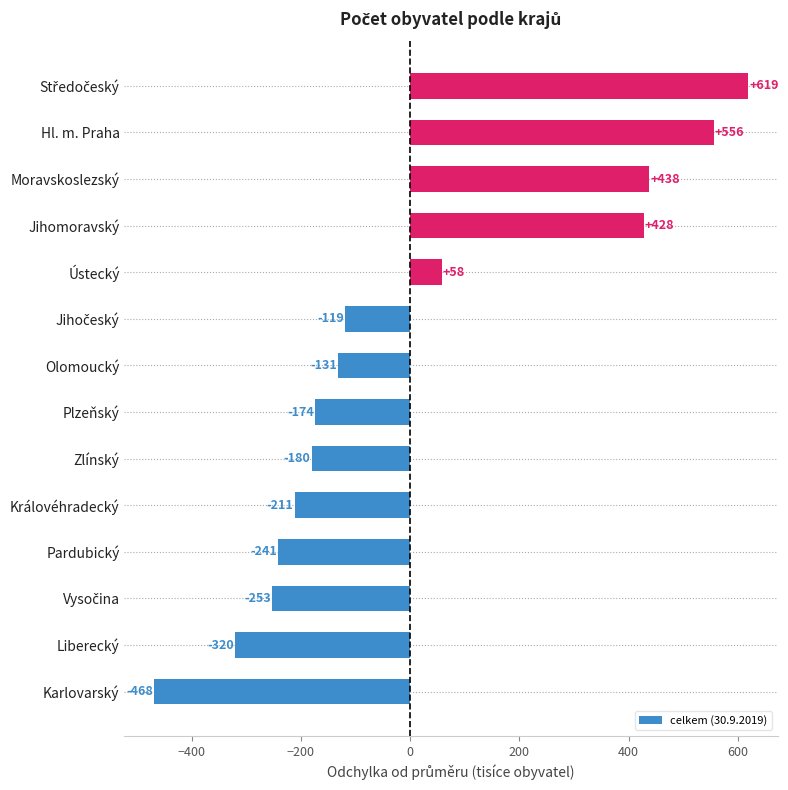

At which label is the value closest to 75?

Ústecký